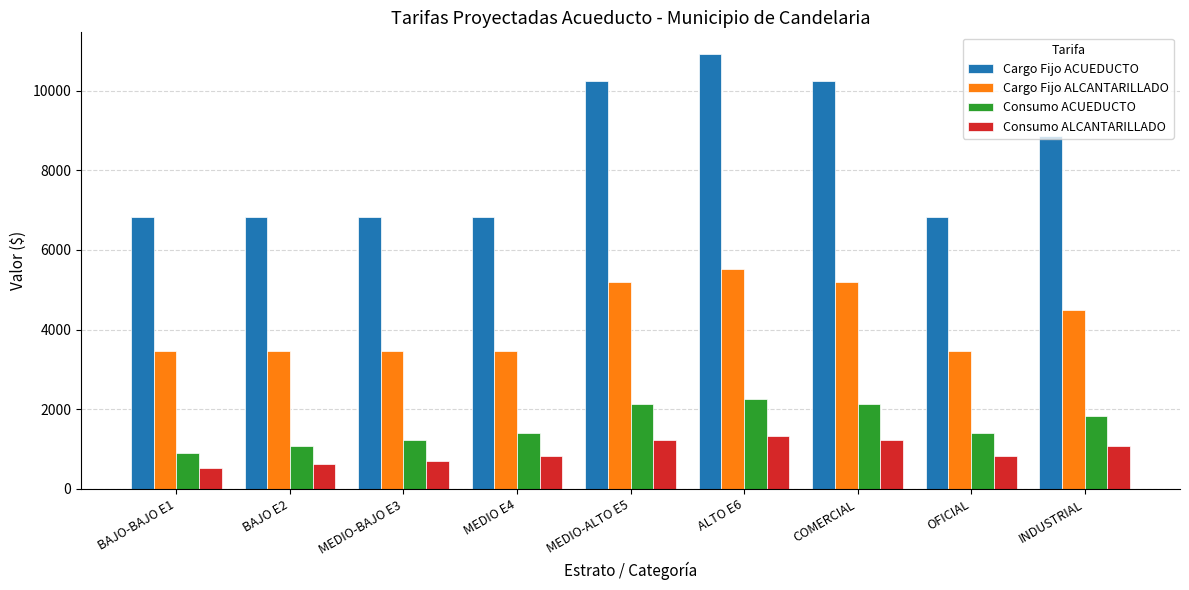

At which label does Cargo Fijo ACUEDUCTO reach its peak?

ALTO E6